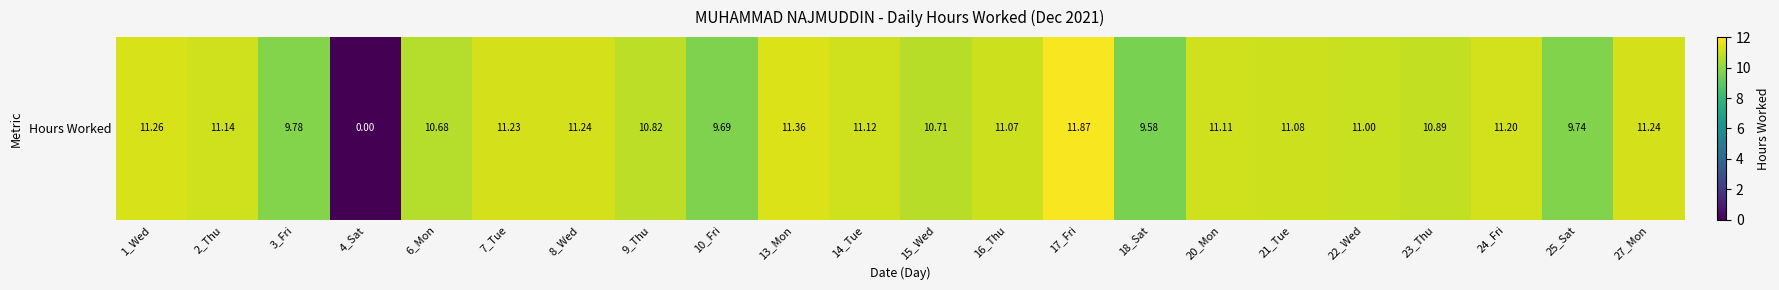

List the labels in order of value, largest first.

17_Fri, 13_Mon, 1_Wed, 8_Wed, 27_Mon, 7_Tue, 24_Fri, 2_Thu, 14_Tue, 20_Mon, 21_Tue, 16_Thu, 22_Wed, 23_Thu, 9_Thu, 15_Wed, 6_Mon, 3_Fri, 25_Sat, 10_Fri, 18_Sat, 4_Sat